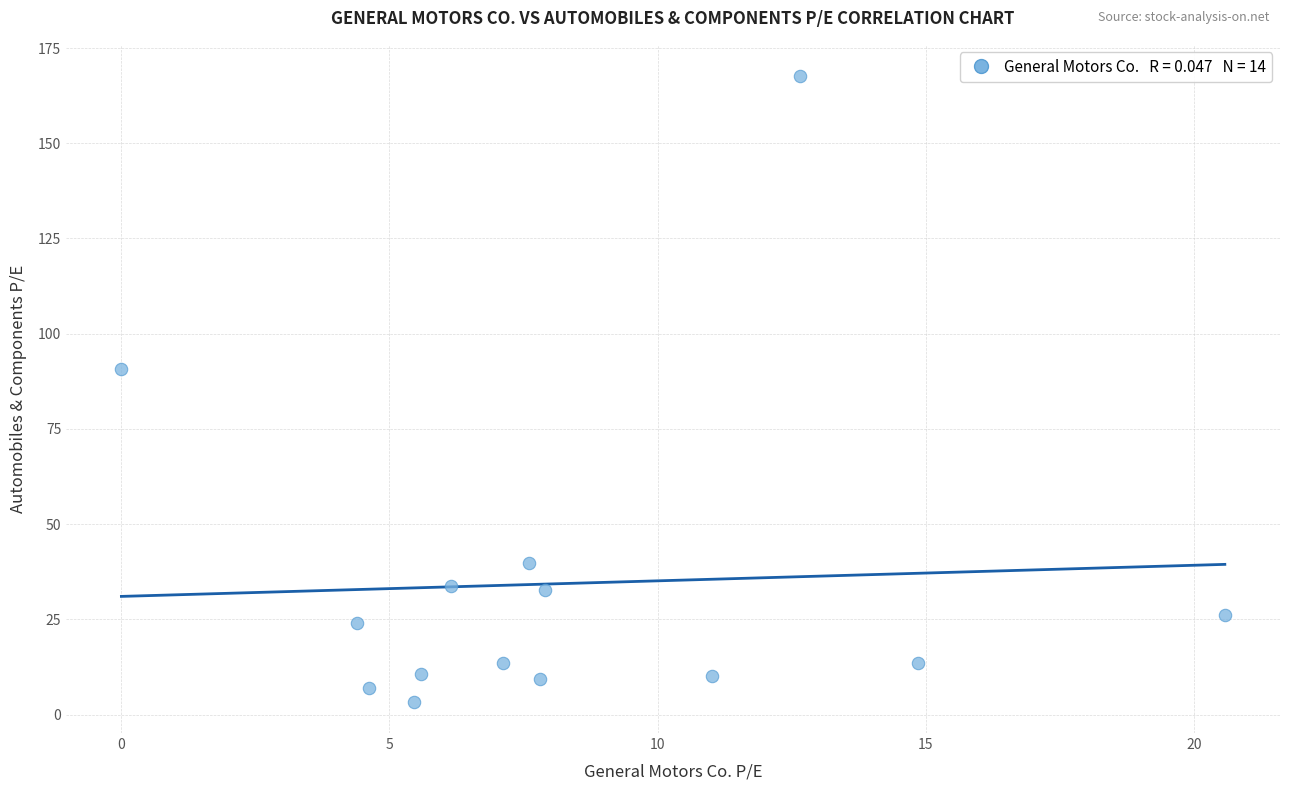

What Y value in the scatter plot is closest to 85?

90.7